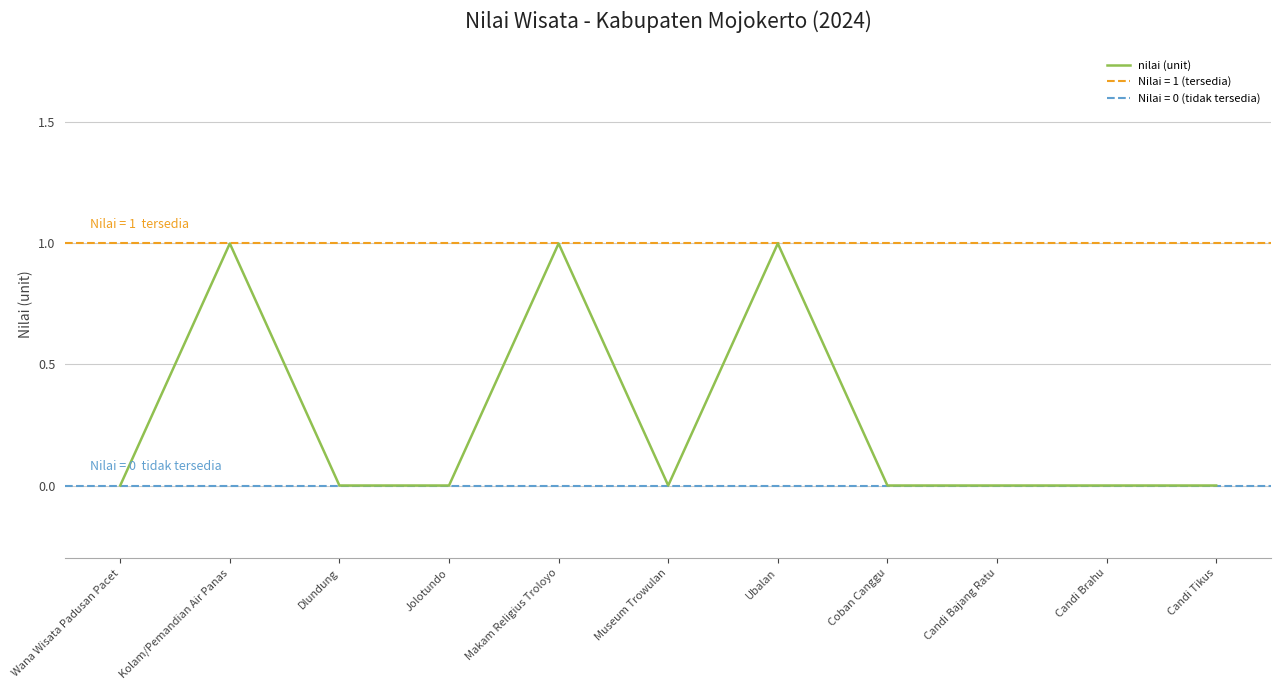

Rank the categories by value from highest to lowest.

Kolam/Pemandian Air Panas, Makam Religius Troloyo, Ubalan, Wana Wisata Padusan Pacet, Dlundung, Jolotundo, Museum Trowulan, Coban Canggu, Candi Bajang Ratu, Candi Brahu, Candi Tikus